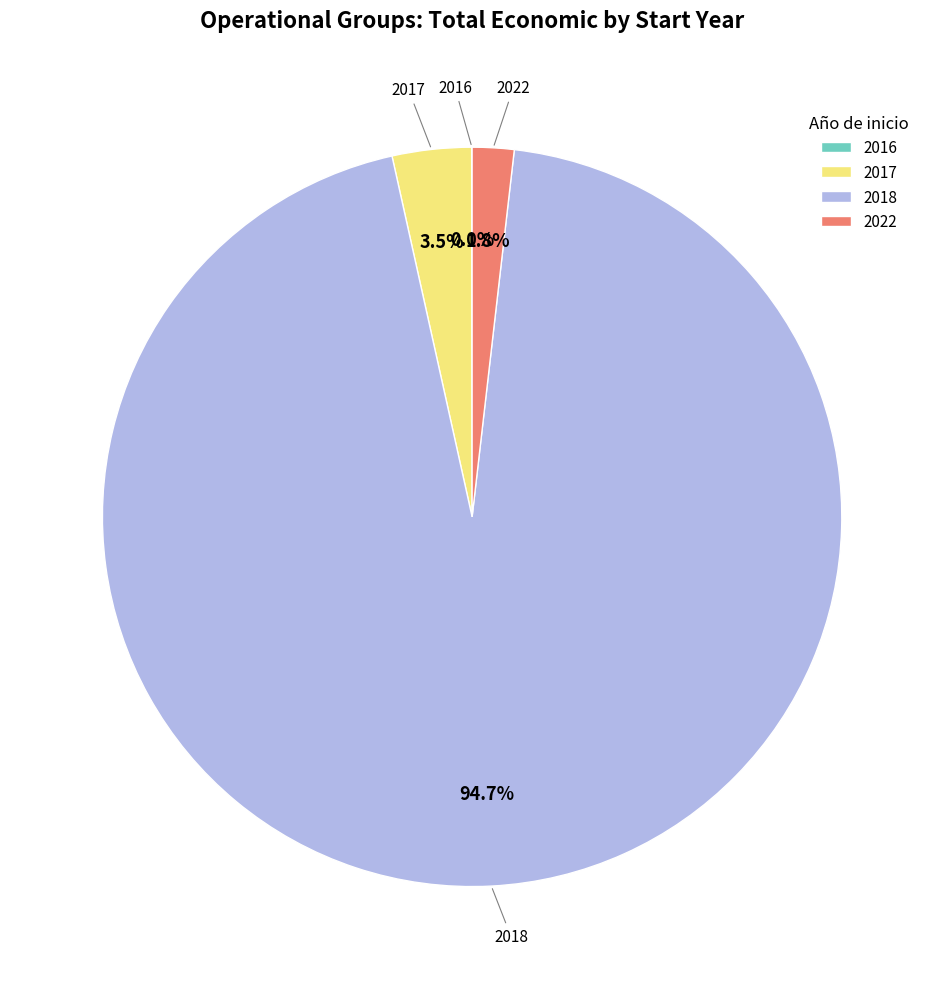

Does any single category account for the majority?

Yes